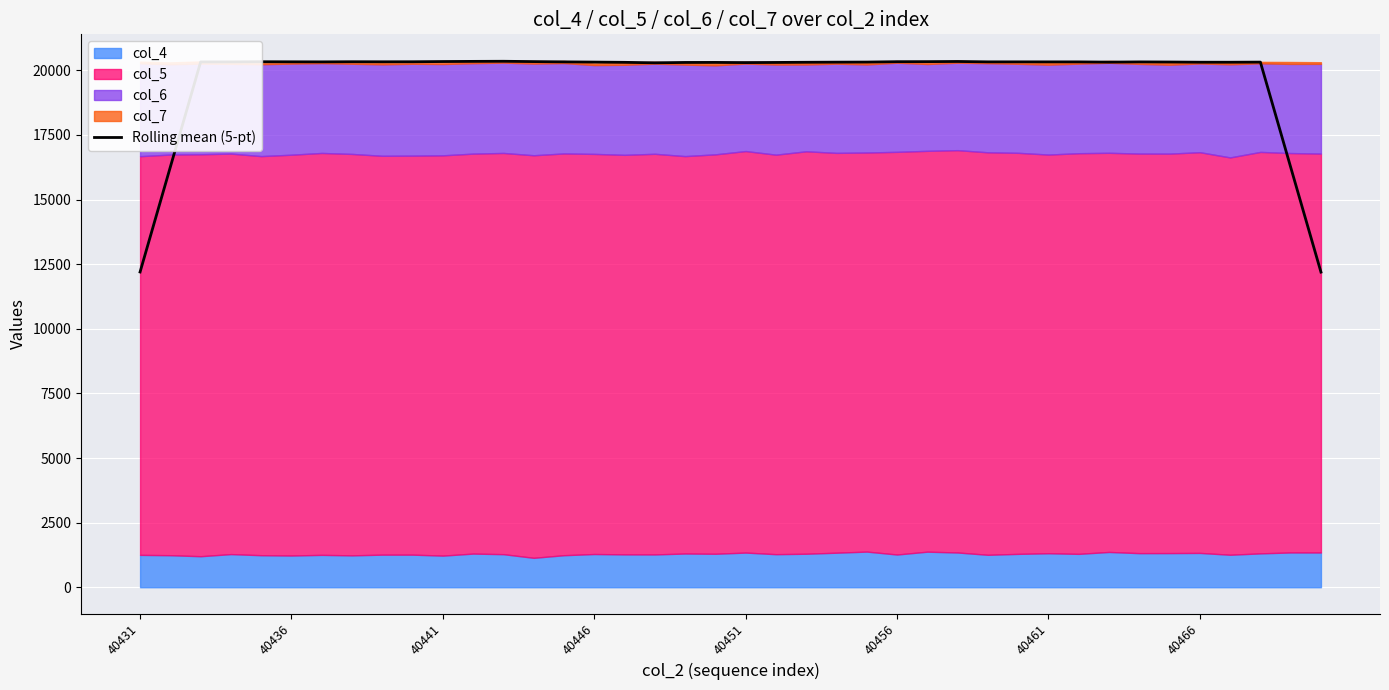

True or false: the data shows 20326.4 at 40446.

True